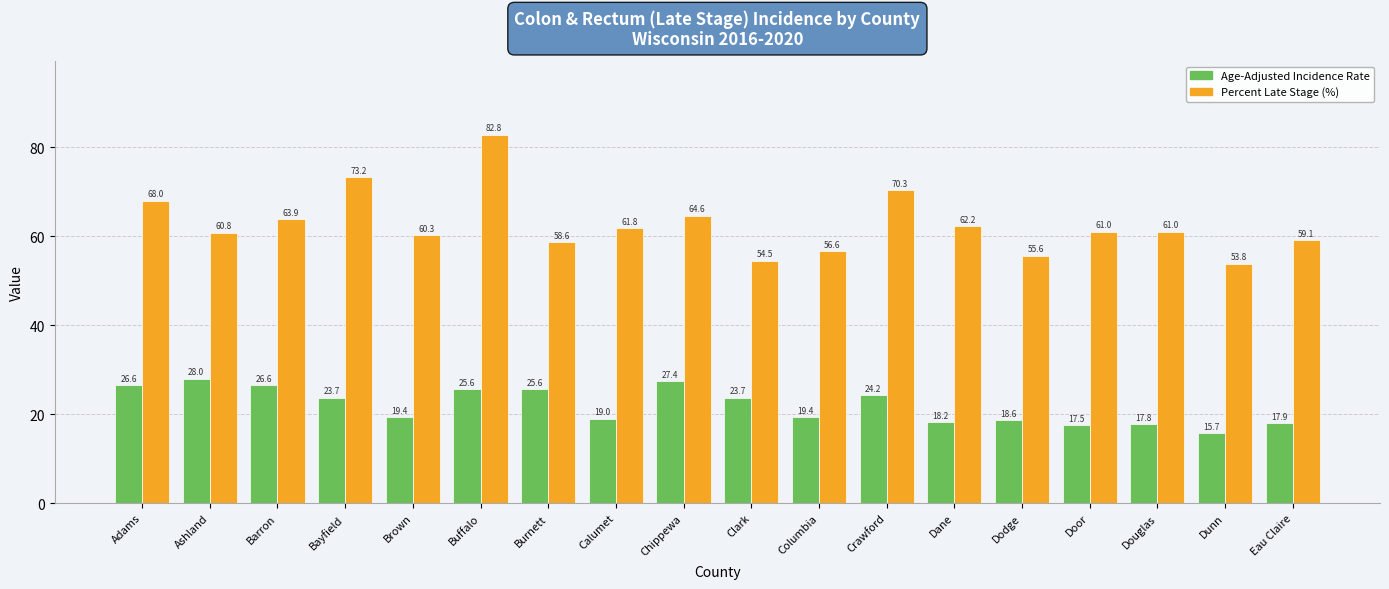

Reading right to left, what are all the values shown in this chart?

Age-Adjusted Incidence Rate: Eau Claire=17.9	Dunn=15.7	Douglas=17.8	Door=17.5	Dodge=18.6	Dane=18.2	Crawford=24.2	Columbia=19.4	Clark=23.7	Chippewa=27.4	Calumet=19.0	Burnett=25.6	Buffalo=25.6	Brown=19.4	Bayfield=23.7	Barron=26.6	Ashland=28.0	Adams=26.6
Percent Late Stage (%): Eau Claire=59.1	Dunn=53.8	Douglas=61.0	Door=61.0	Dodge=55.6	Dane=62.2	Crawford=70.3	Columbia=56.6	Clark=54.5	Chippewa=64.6	Calumet=61.8	Burnett=58.6	Buffalo=82.8	Brown=60.3	Bayfield=73.2	Barron=63.9	Ashland=60.8	Adams=68.0